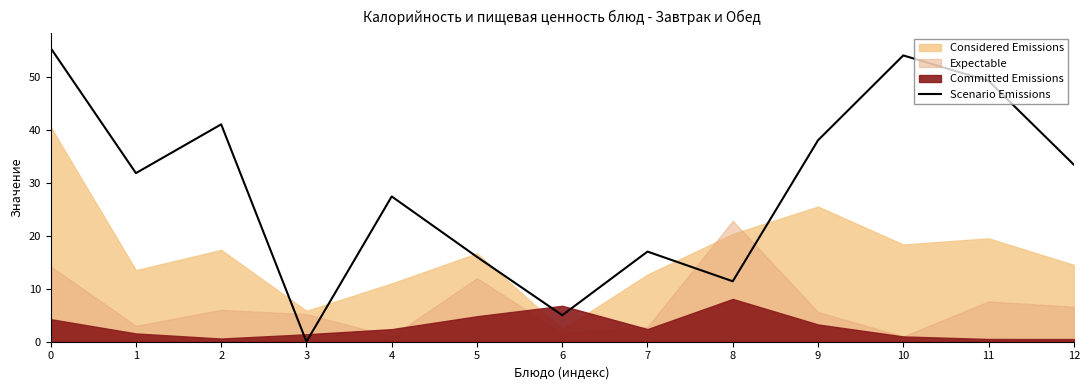

The Scenario Emissions series shows 27.4 at 4. True or false?

True